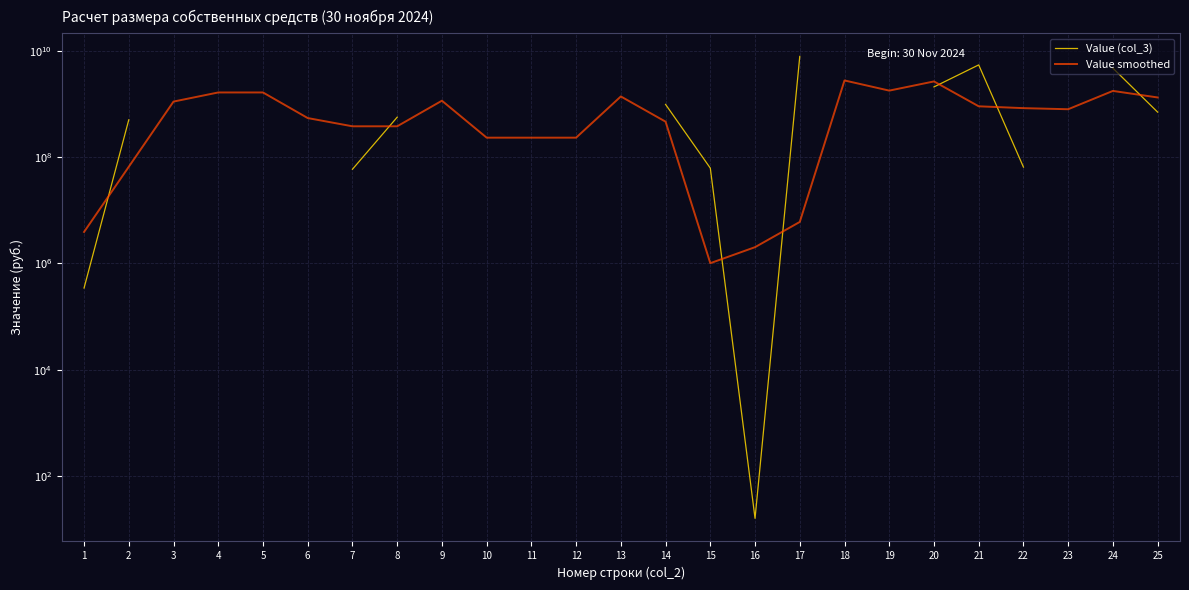

How many lines are shown in the chart?

2